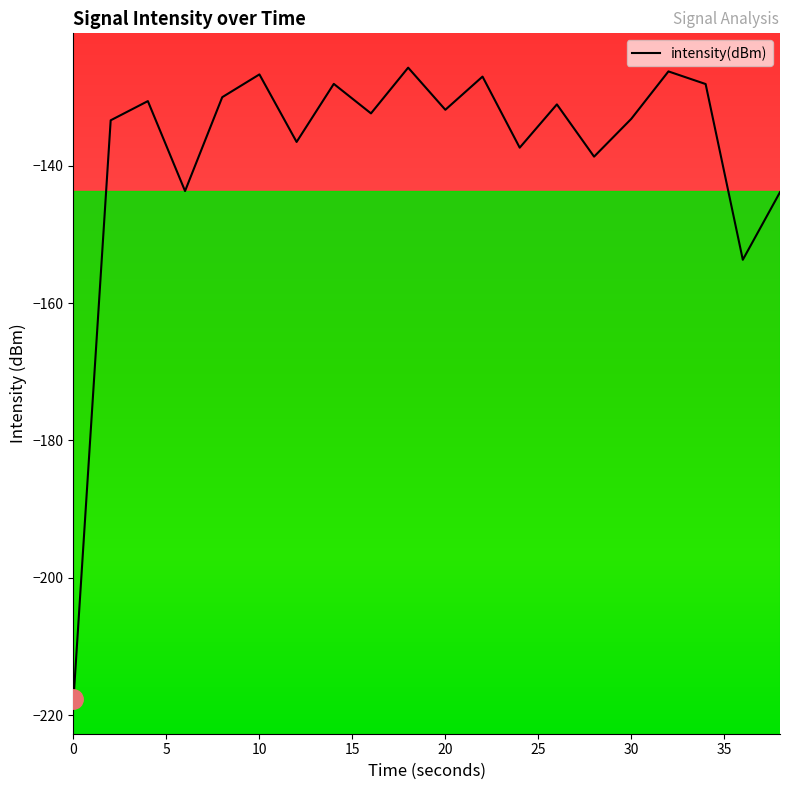

How many lines are shown in the chart?

1